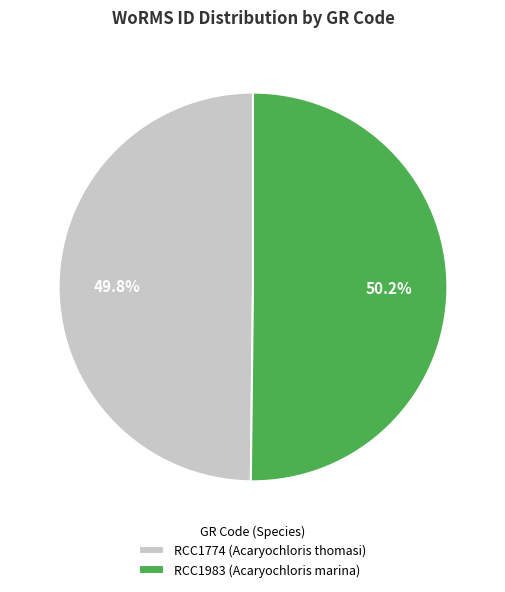

What percentage do RCC1774 (Acaryochloris thomasi) and RCC1983 (Acaryochloris marina) together represent?

100.0%